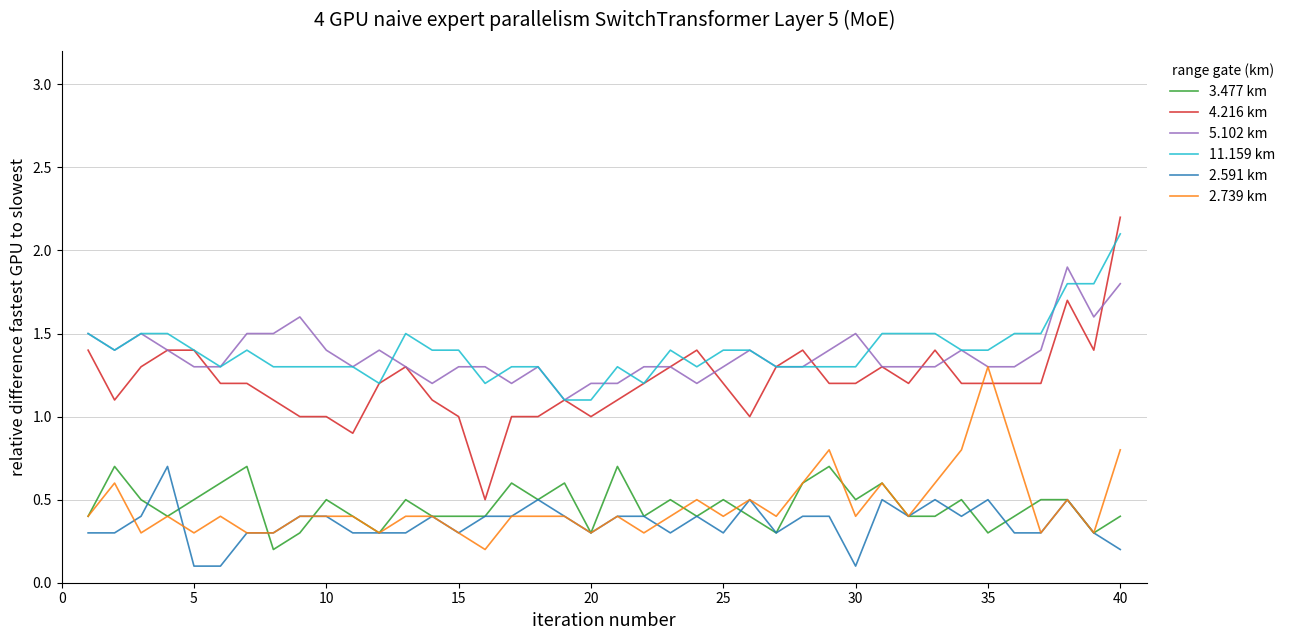

Which series has the largest range (max minus min)?

4.216 km